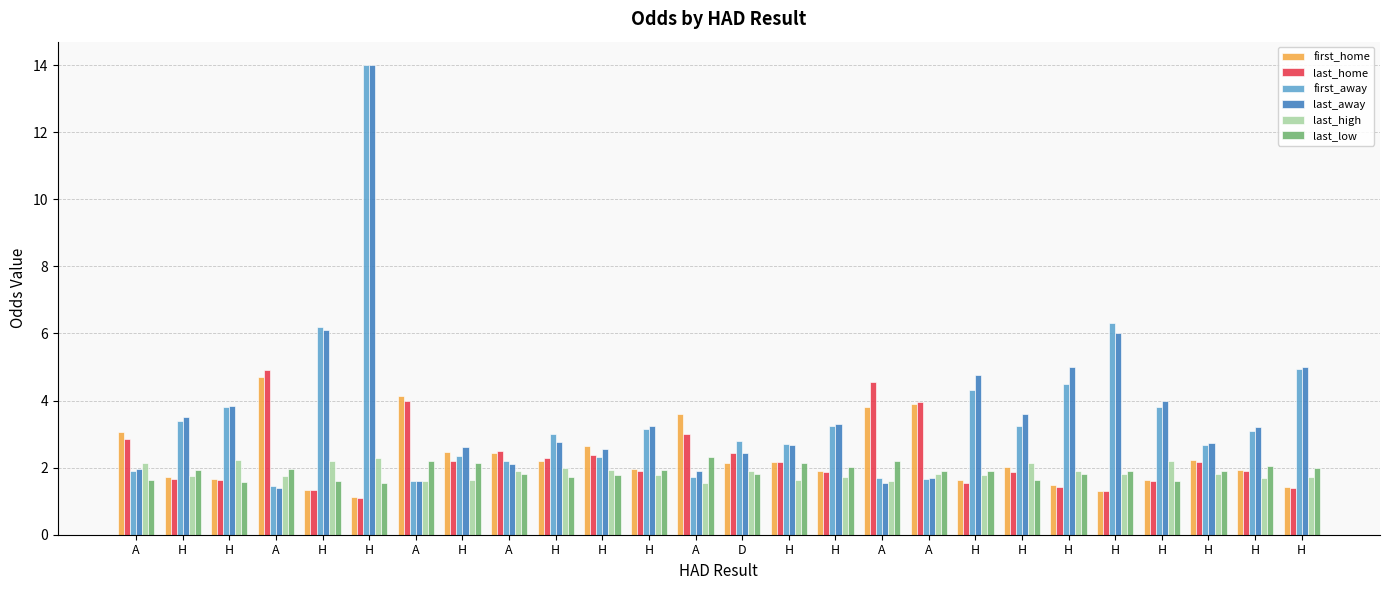

What is the sum of the last_low values at A and A?

4.2